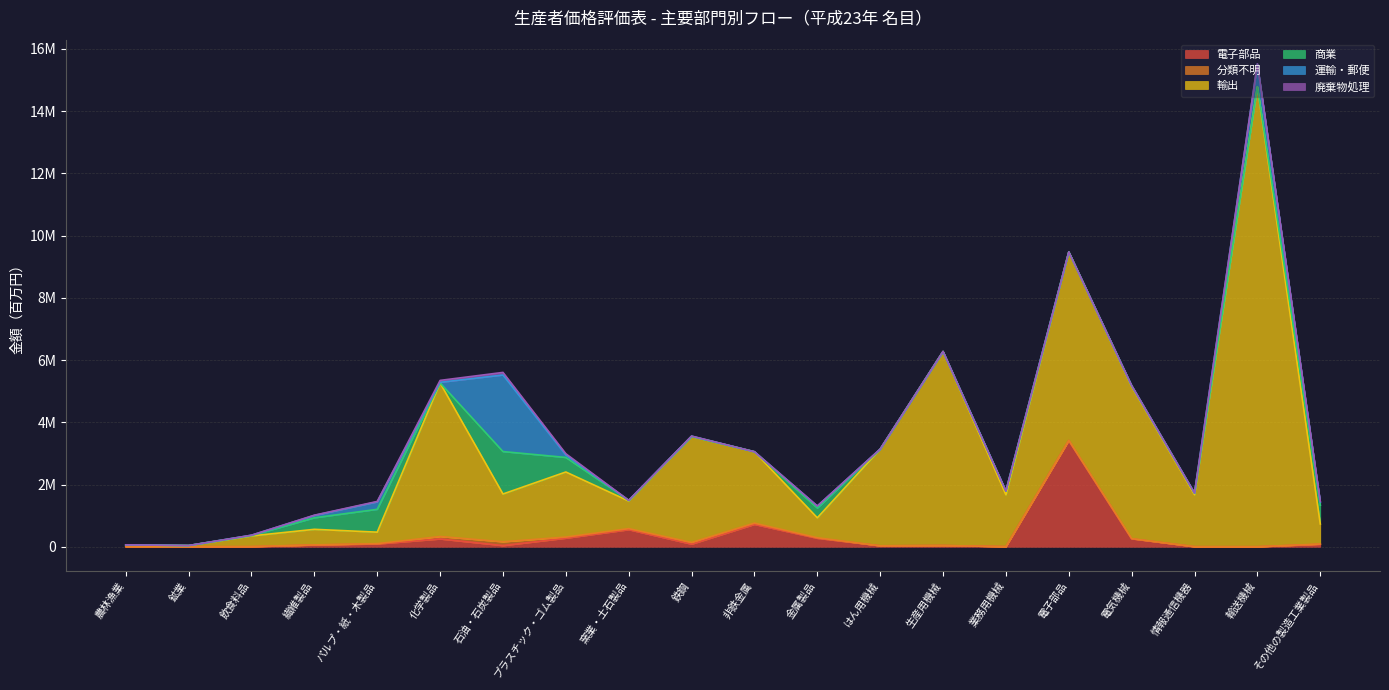

List the labels in order of 商業 value, smallest first.

鉄鋼, 鉱業, 生産用機械, はん用機械, 輸送機械, 非鉄金属, 化学製品, 電子部品, 農林漁業, 飲食料品, 窯業・土石製品, 電気機械, 情報通信機器, 業務用機械, 金属製品, 繊維製品, プラスチック・ゴム製品, その他の製造工業製品, パルプ・紙・木製品, 石油・石炭製品